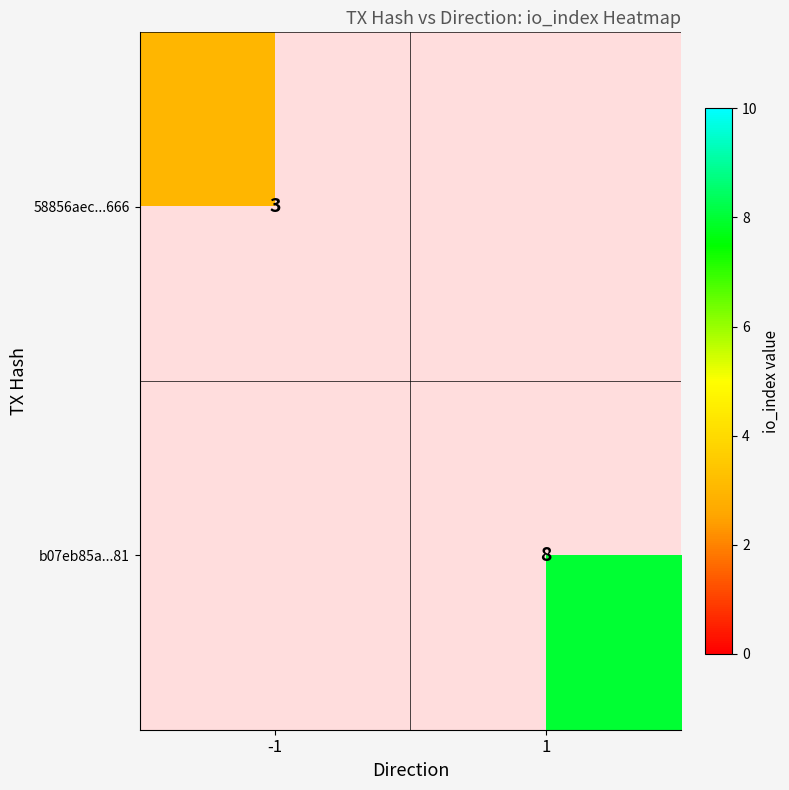

True or false: b07eb85a...81 has a value of 14 at 1.

False